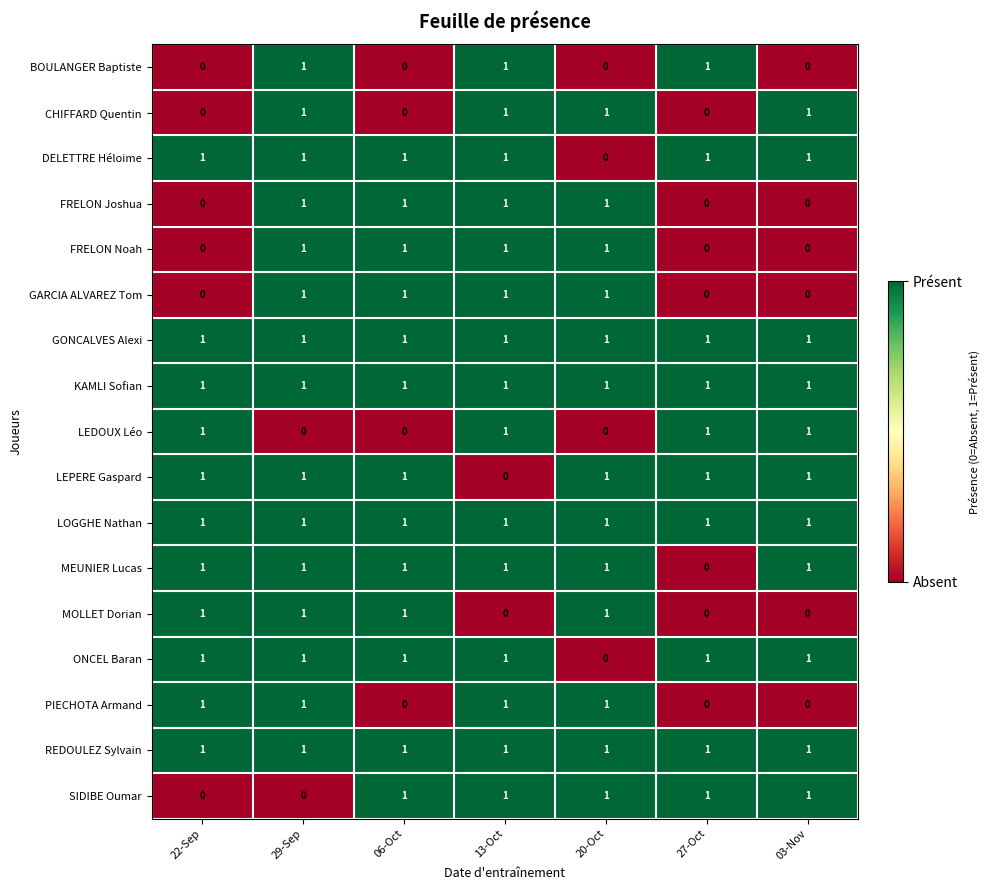

Where is DELETTRE Héloime nearest to the value 0?

20-Oct